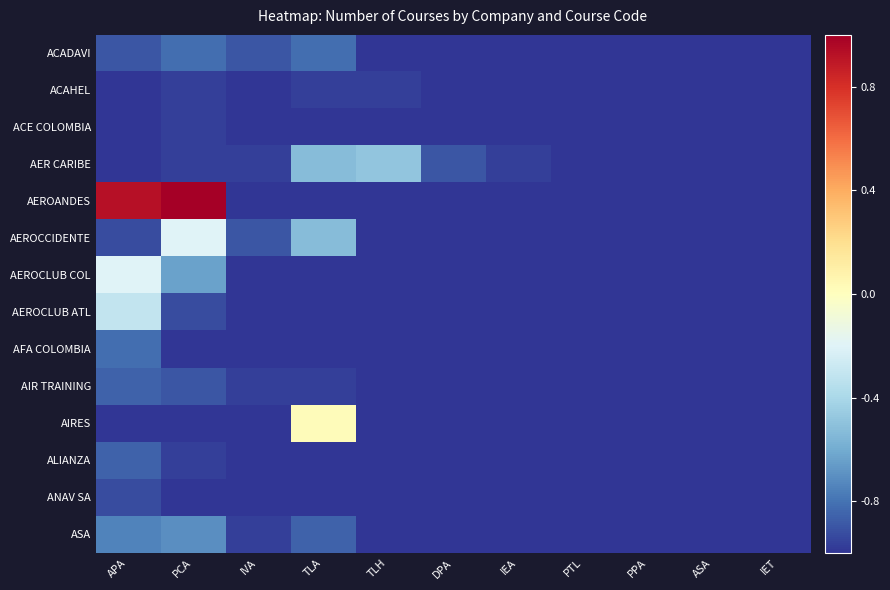

How many series are shown in this chart?

14